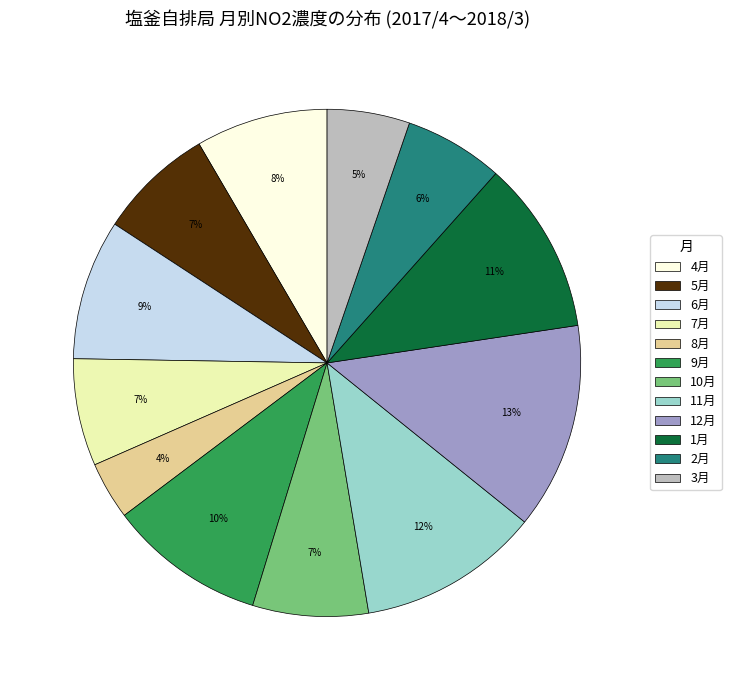

To the nearest percent, what is the combined percentage of 11月 and 2月?

18%